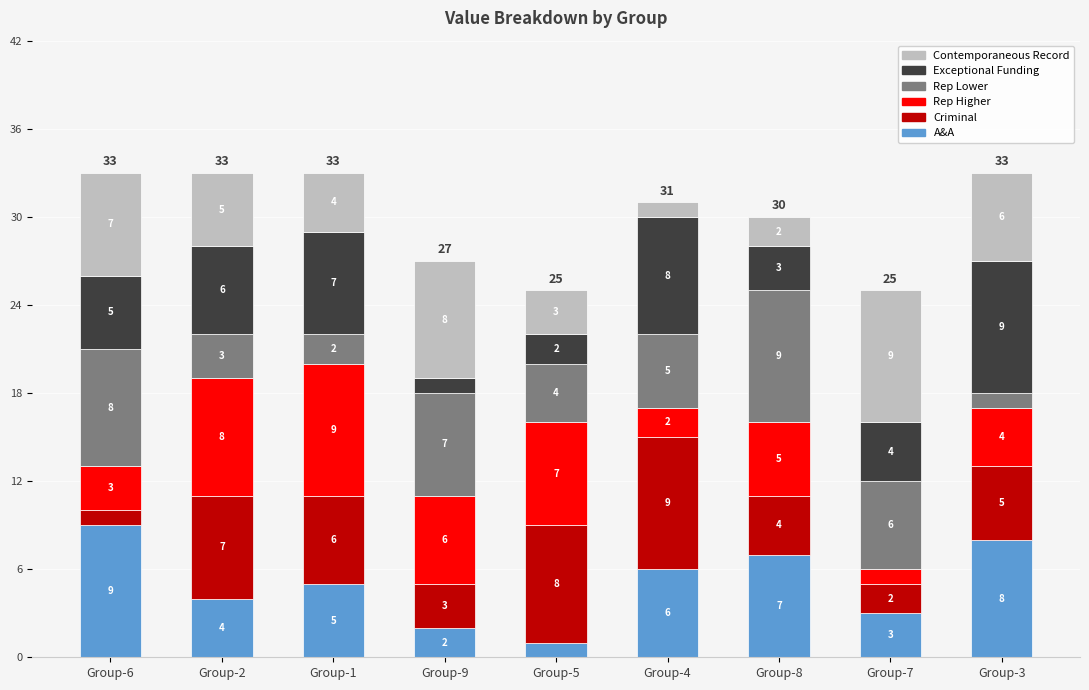

What is the total value across all series at Group-8?

30